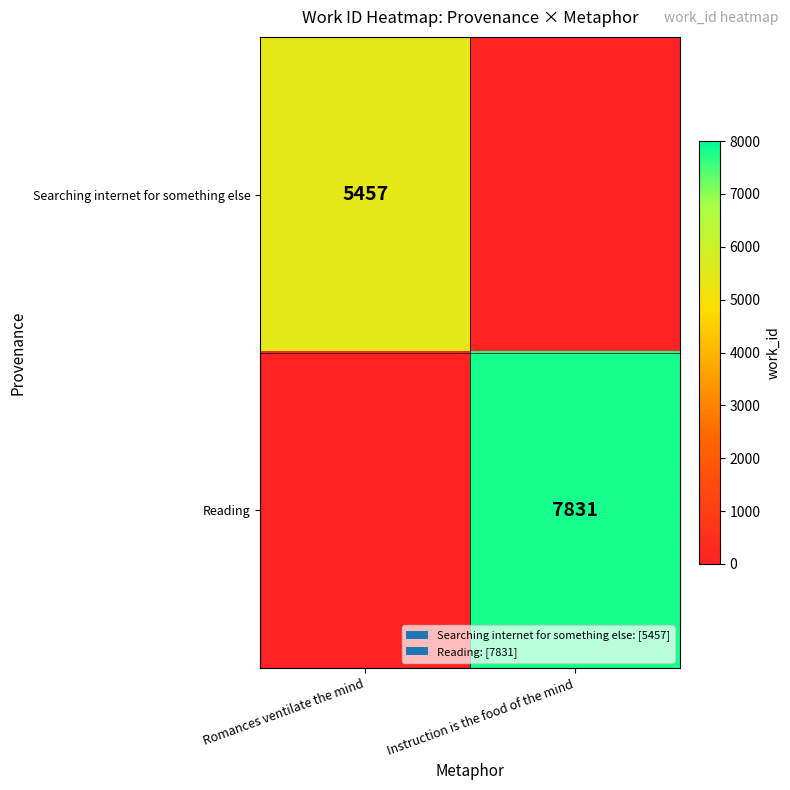

At which category does the chart reach its minimum across all series?

Instruction is the food of the mind